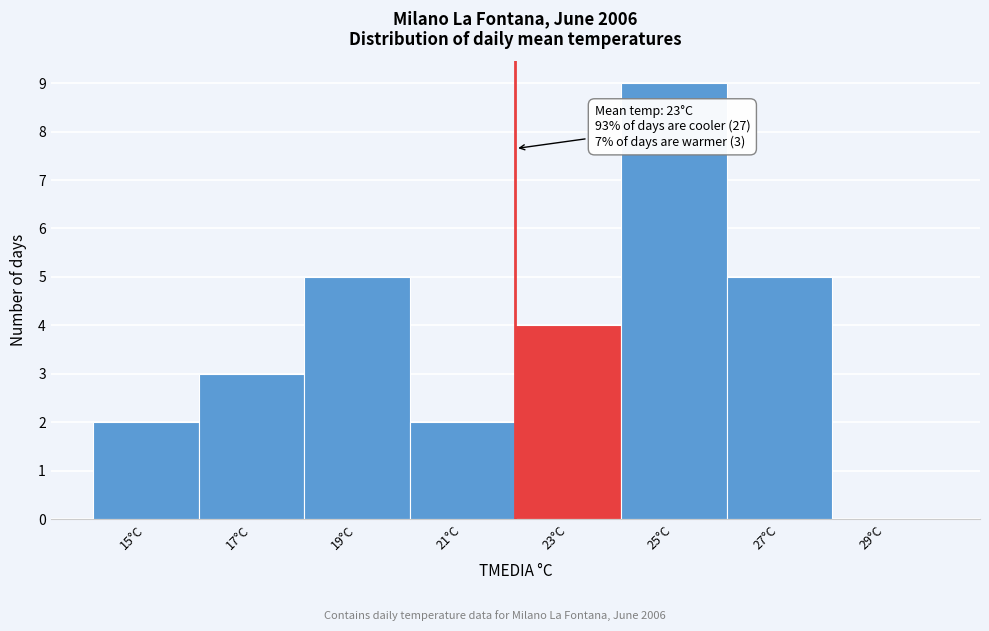

Reading left to right, transcribe all the data shown in this chart.

15°C=2	17°C=3	19°C=5	21°C=2	23°C=4	25°C=9	27°C=5	29°C=0